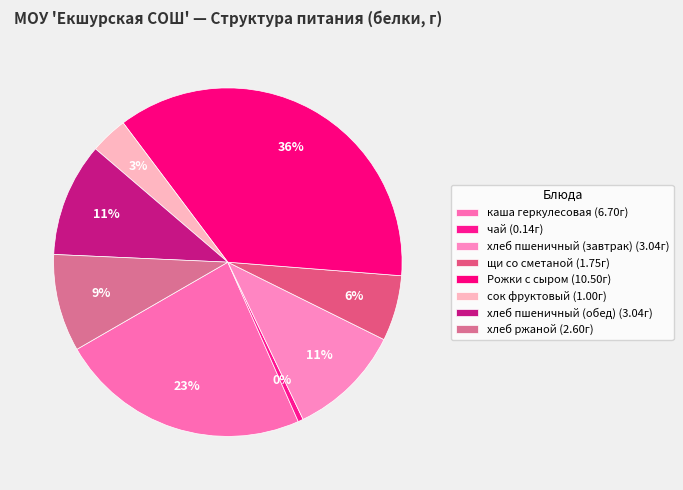

How many slices are in this pie chart?

8